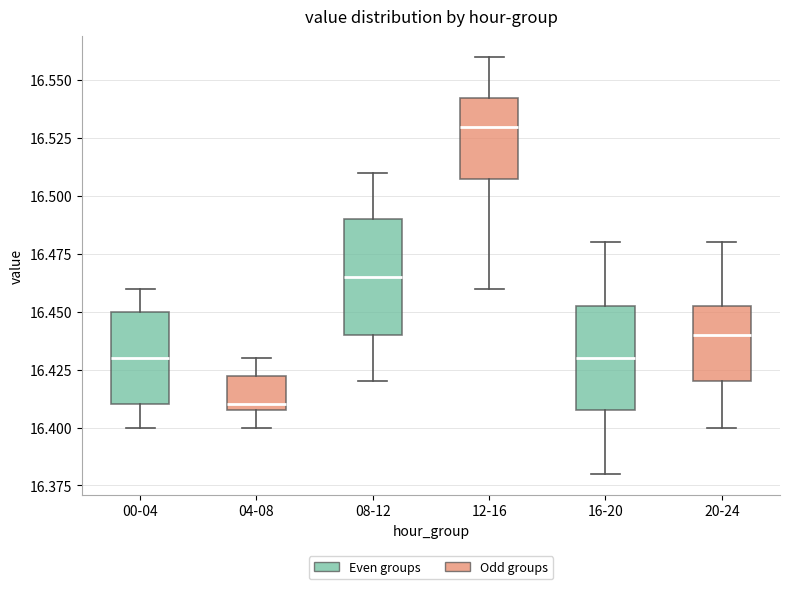

Reading left to right, read every box against the y-axis: the position of its median line, the range the box covers, and the ends of its whiskers. The values are not printed on the chart, so give them approximately, as read against the axis.

00-04: median 16.430, box 16.410 to 16.450, whiskers 16.400 to 16.460
04-08: median 16.410 (just above the box's lower edge), box 16.410 to 16.425, whiskers 16.400 to 16.430
08-12: median 16.465, box 16.440 to 16.490, whiskers 16.420 to 16.510
12-16: median 16.530, box 16.510 to 16.545, whiskers 16.460 to 16.560
16-20: median 16.430, box 16.410 to 16.455, whiskers 16.380 to 16.480
20-24: median 16.440, box 16.420 to 16.455, whiskers 16.400 to 16.480